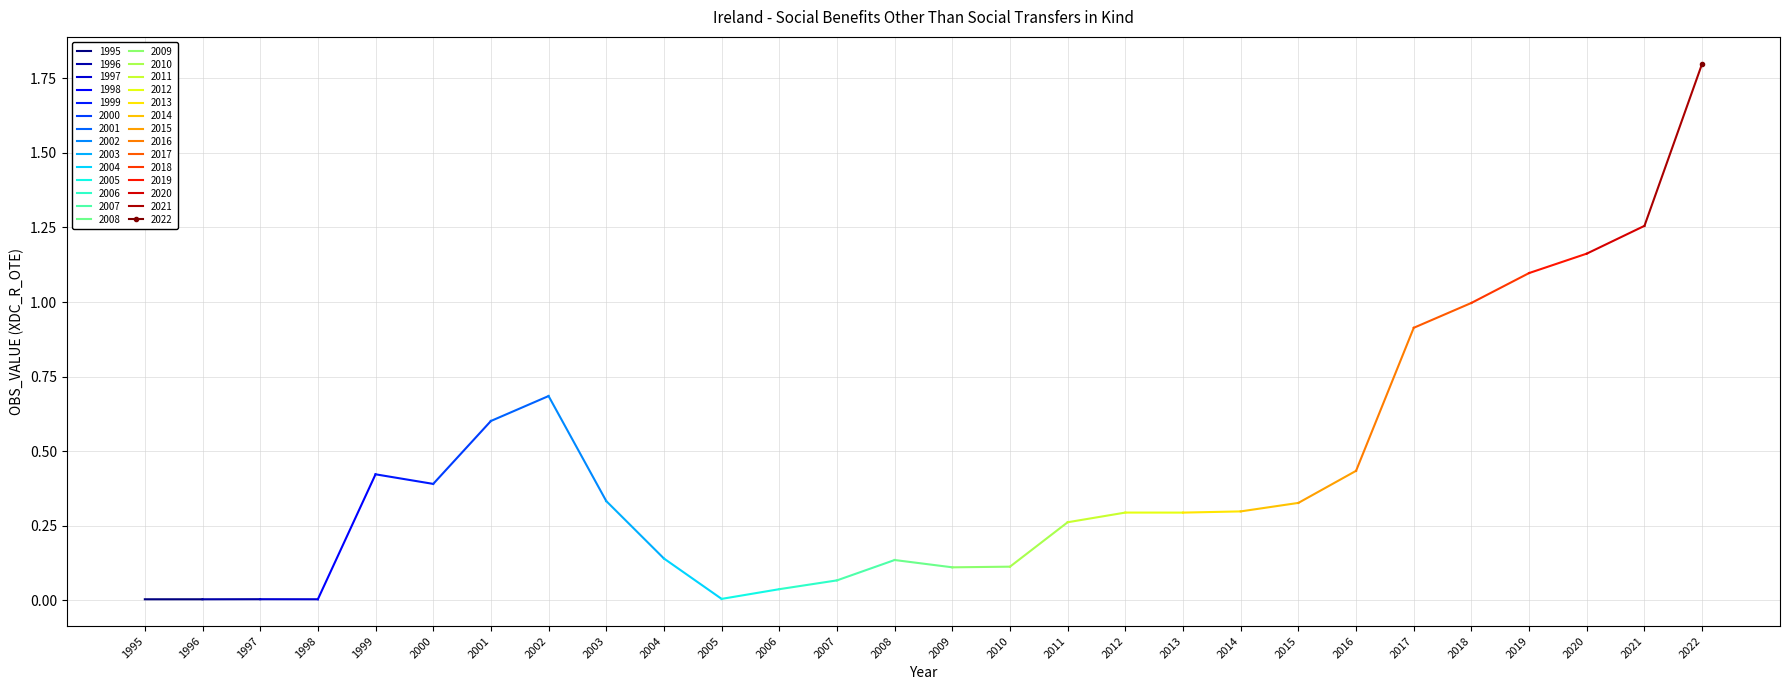

Reading left to right, what are all the values shown in this chart?

0.0	0.0	0.0	0.0	0.4	0.4	0.6	0.7	0.3	0.1	0.0	0.0	0.1	0.1	0.1	0.1	0.3	0.3	0.3	0.3	0.3	0.4	0.9	1.0	1.1	1.2	1.3	1.8